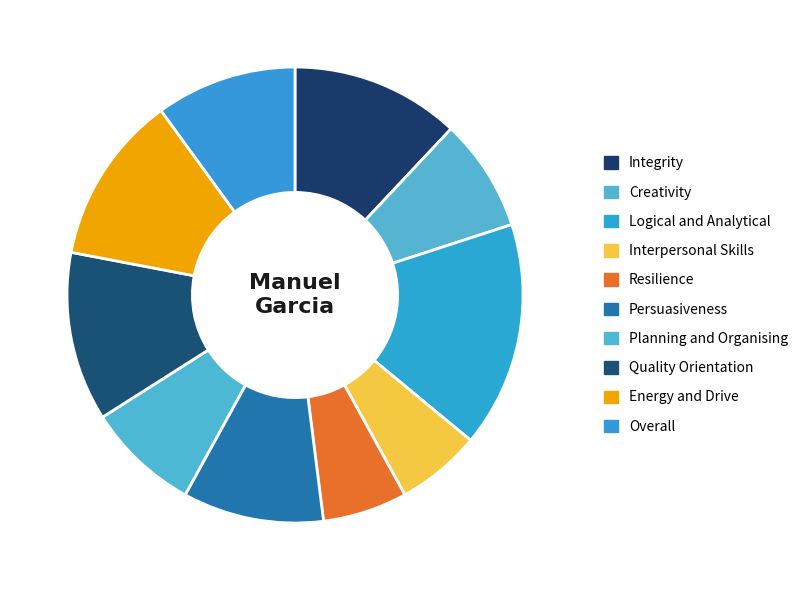

How many segments does this pie chart have?

10